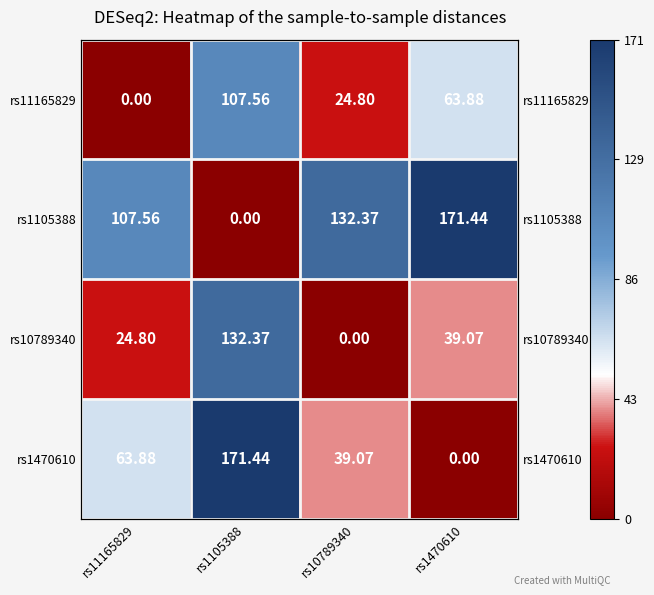

What is the difference between the maximum and minimum values in the rs1470610 series?

171.4